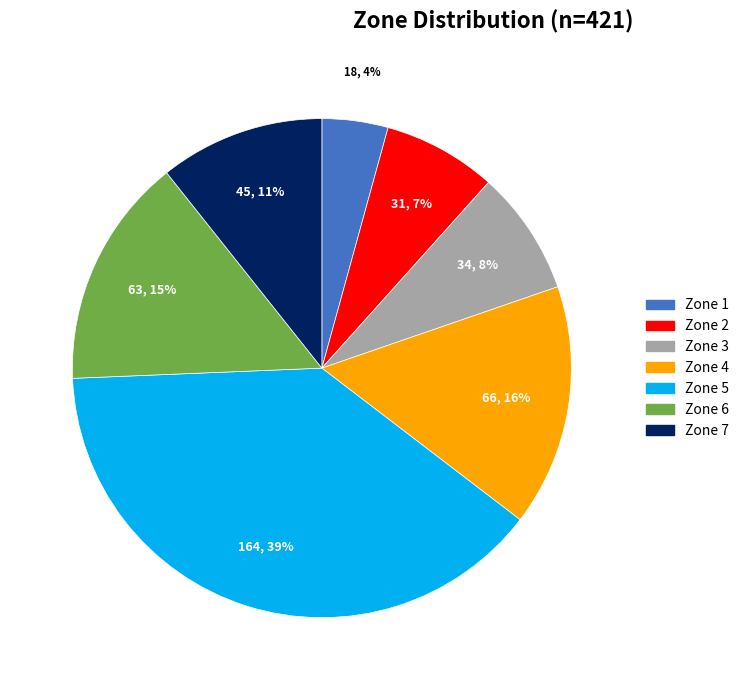

Combined, do Zone 7 and Zone 1 account for over 50%?

No